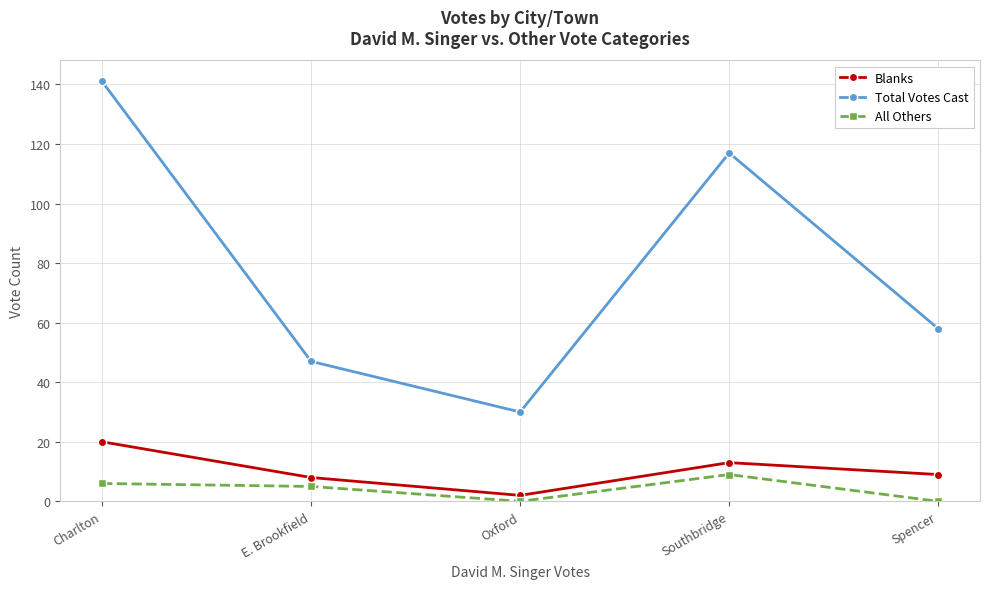

Reading left to right, transcribe all the data shown in this chart.

Blanks: 20	8	2	13	9
Total Votes Cast: 141	47	30	117	58
All Others: 6	5	0	9	0